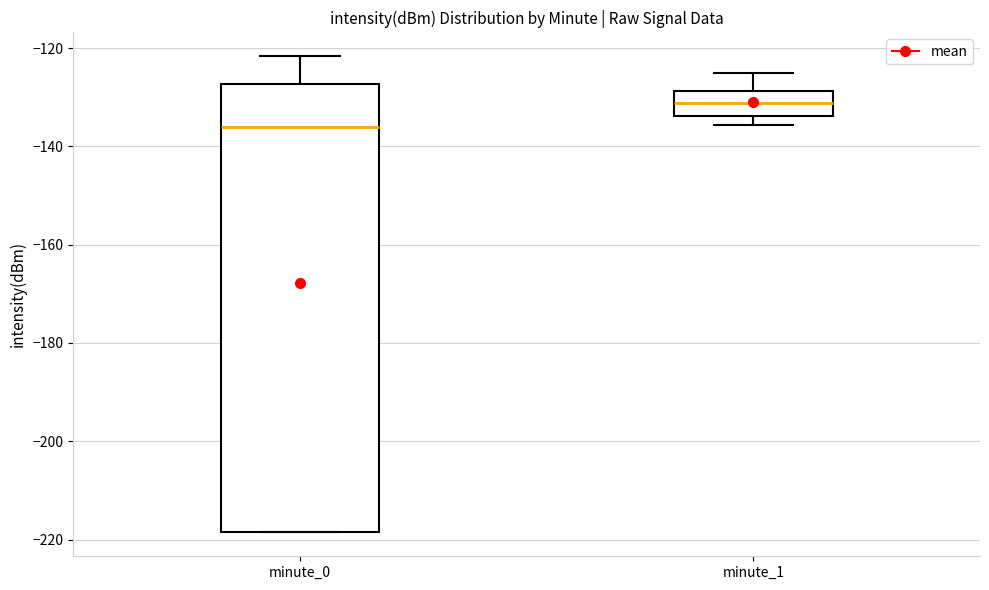

Which box's median line is the highest?

minute_1